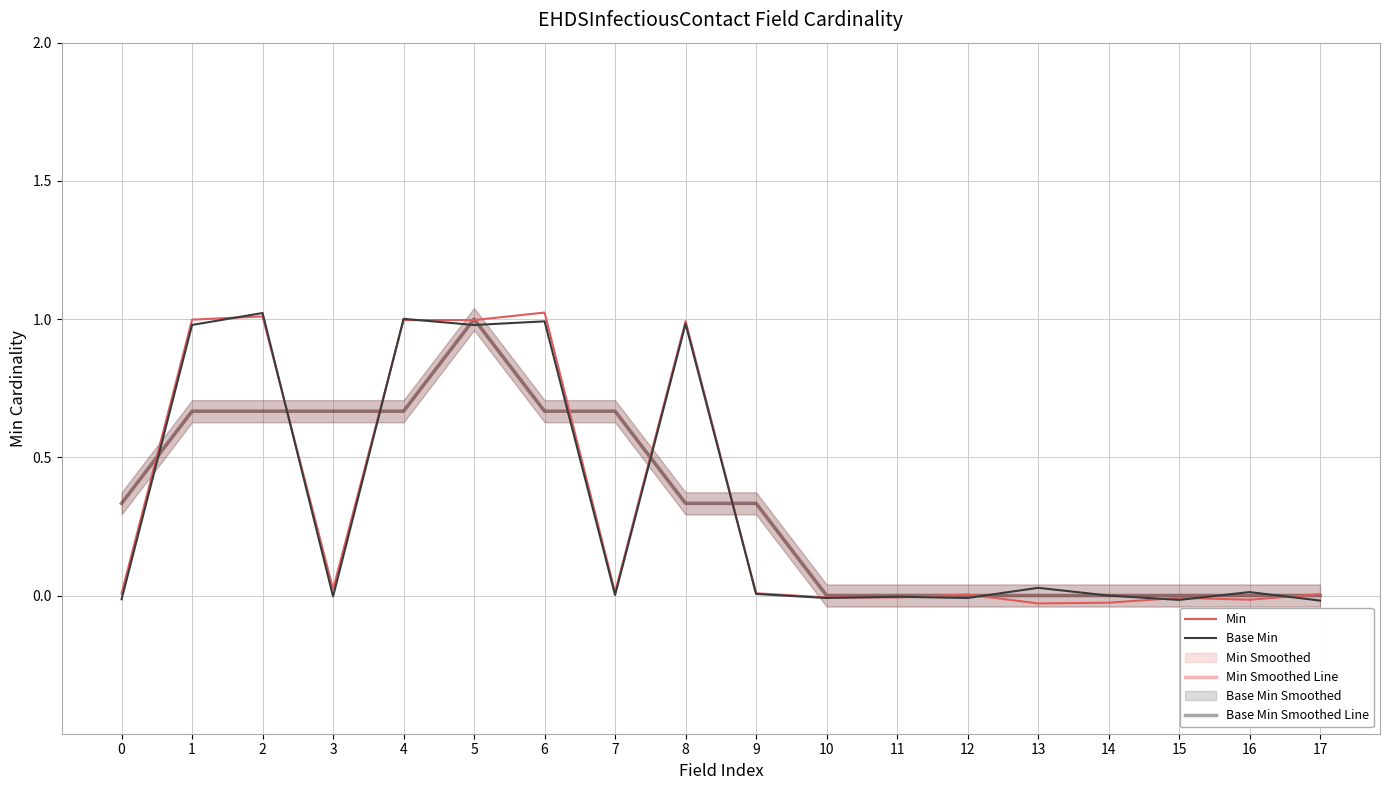

Which series changed the most between 10 and 14?

Min